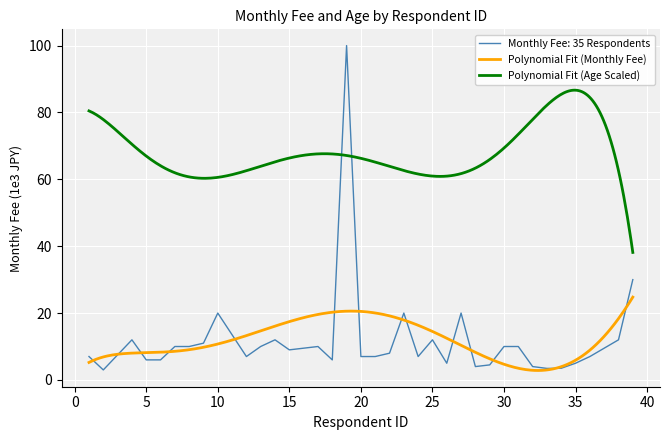

What is the ratio of the value at 10 to the value at 34?

5.7